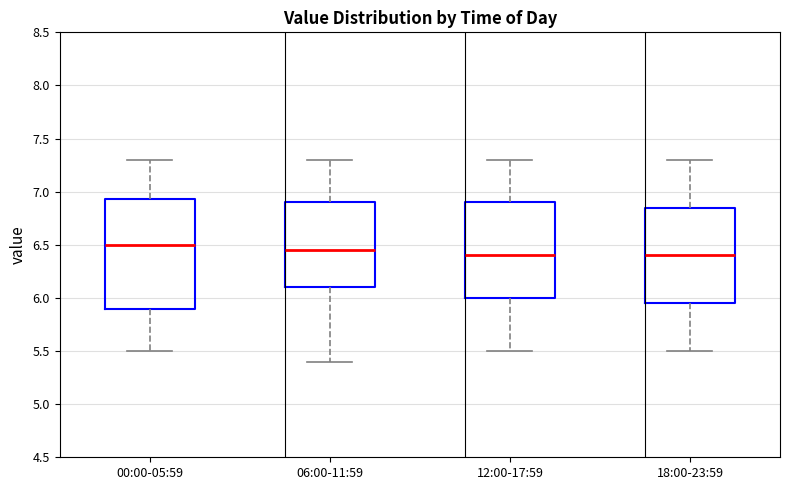

Which box is the tallest, from its lower edge to its upper edge?

00:00-05:59